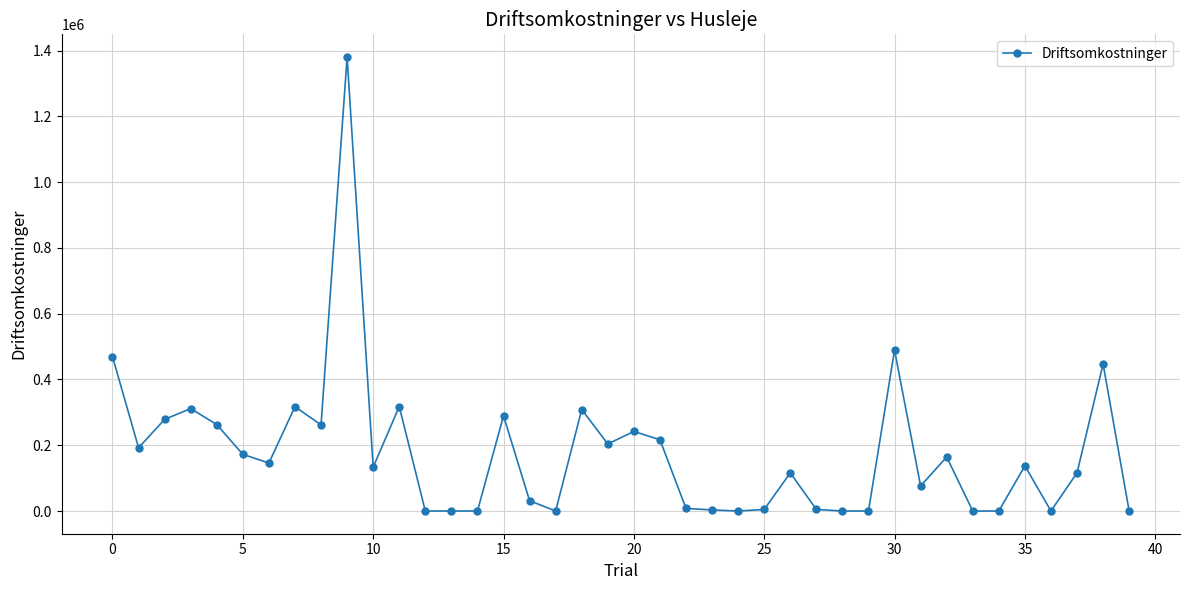

Count the number of categories in the chart.

40